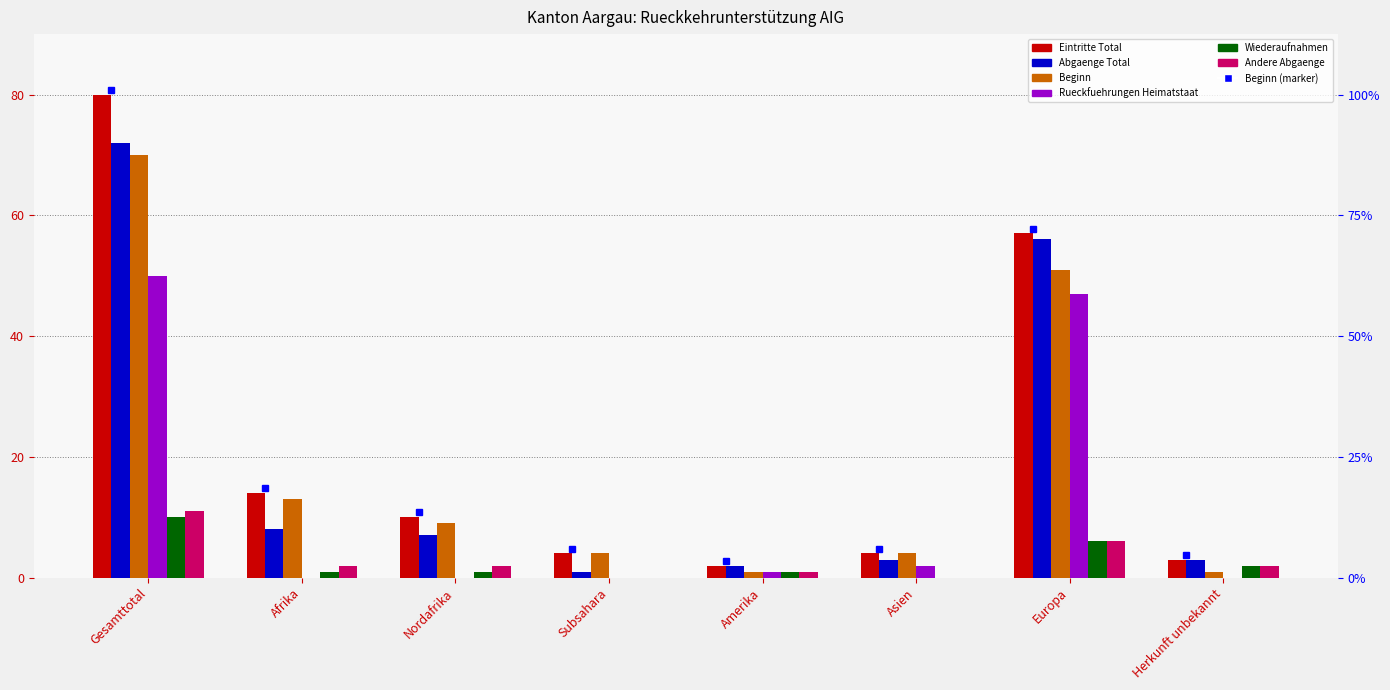

Rank the series by their maximum value, from highest to lowest.

Eintritte Total, Abgaenge Total, Beginn, Rueckfuehrungen Heimatstaat, Andere Abgaenge, Wiederaufnahmen